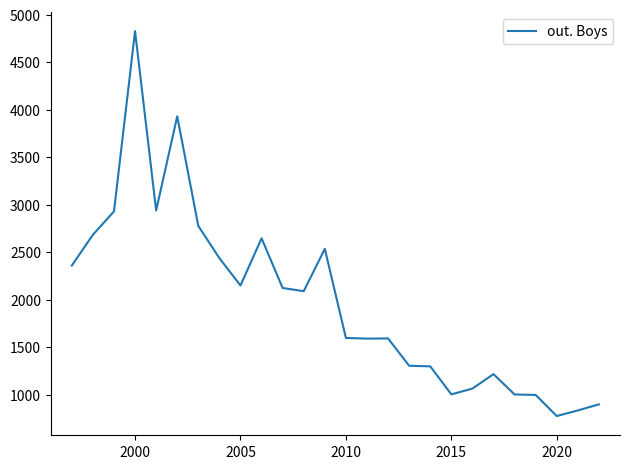

What is the minimum value shown in the chart?

777